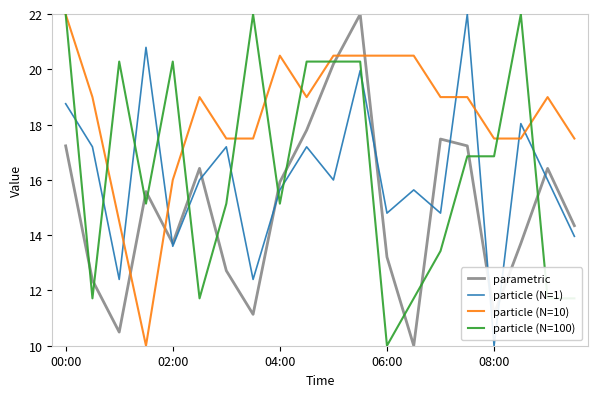

How many lines are shown in the chart?

4